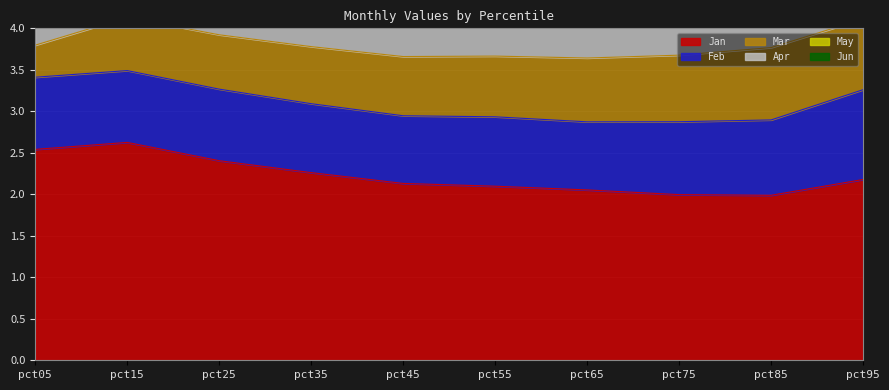

Which series has the largest total across all categories?

Jan